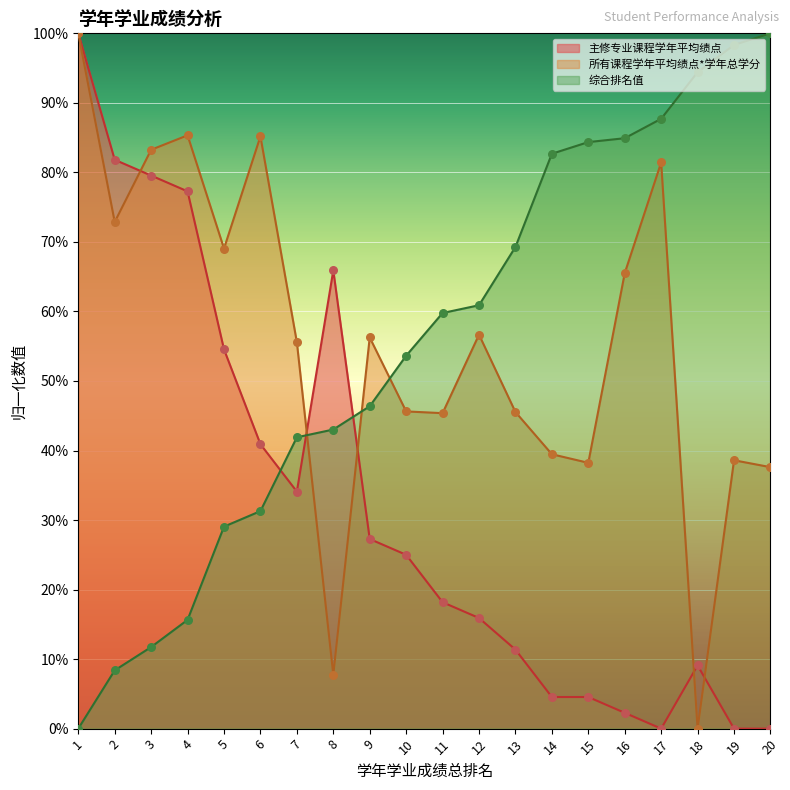

Is the value of 所有课程学年平均绩点*学年总学分 at 3 greater than the value of 综合排名值 at 20?

No